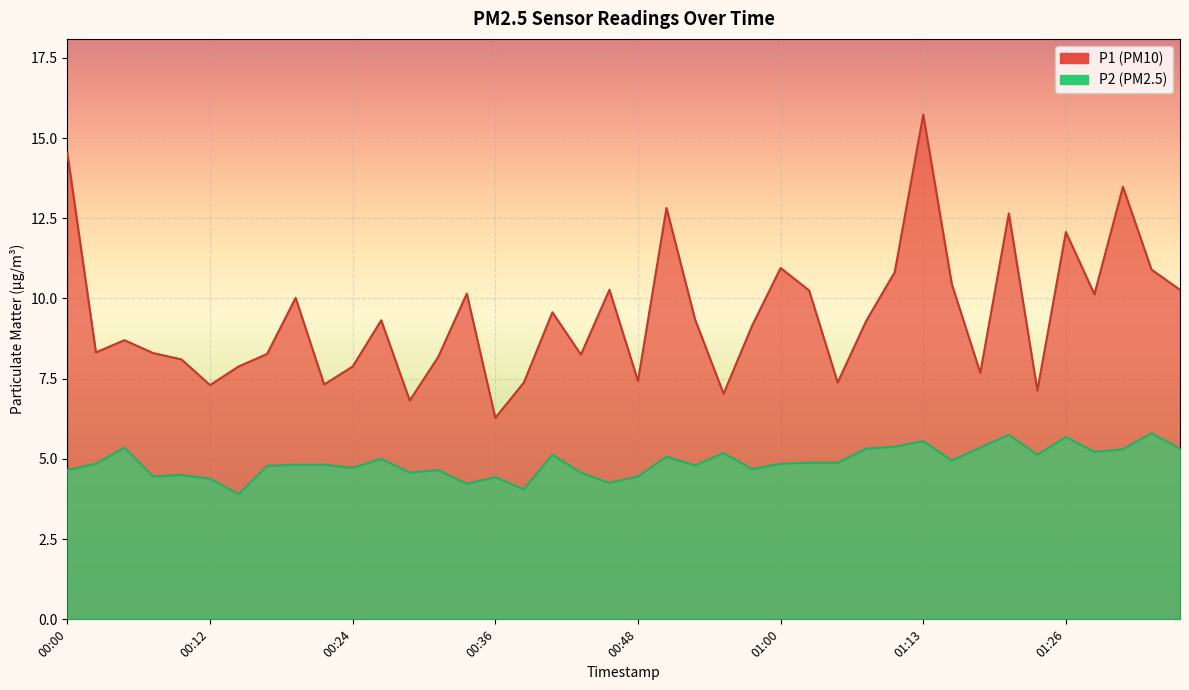

Which category has the lowest value across all series?

00:14